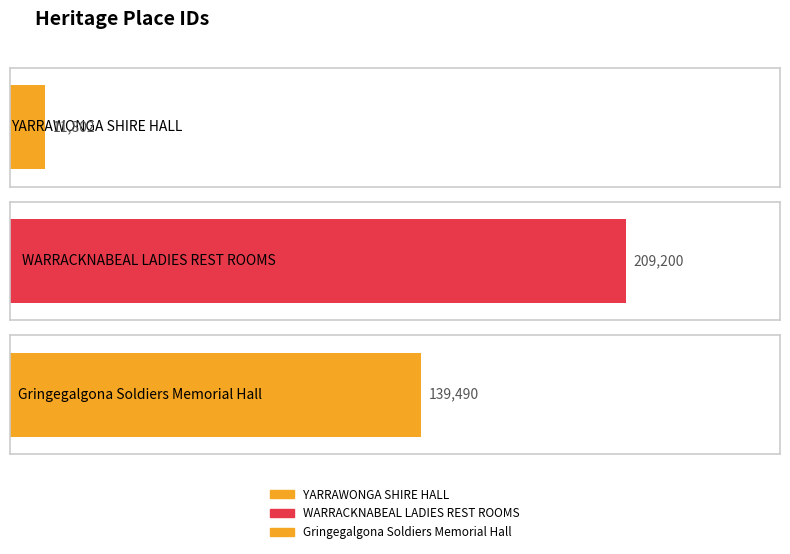

How many values are between 11802 and 209200?

3